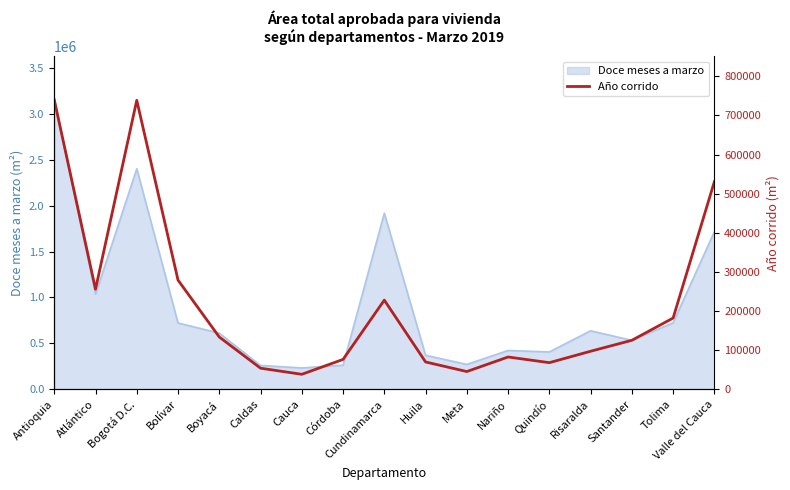

What is the lowest value of the Doce meses a marzo series?

232730